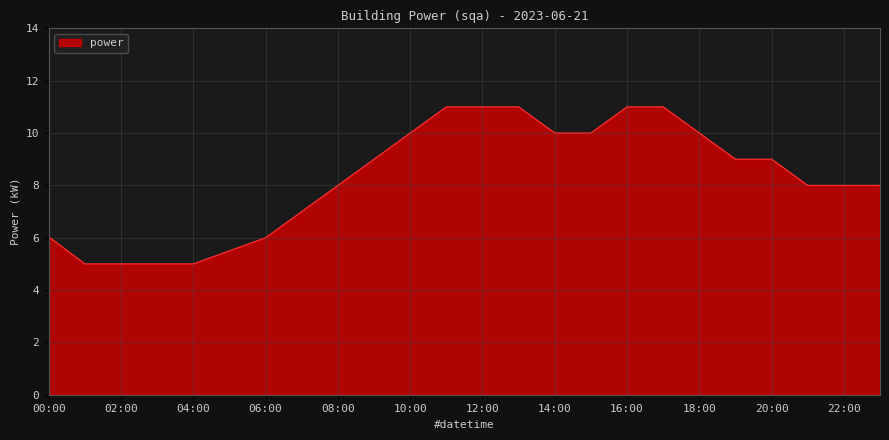

What is the average value?

8.3